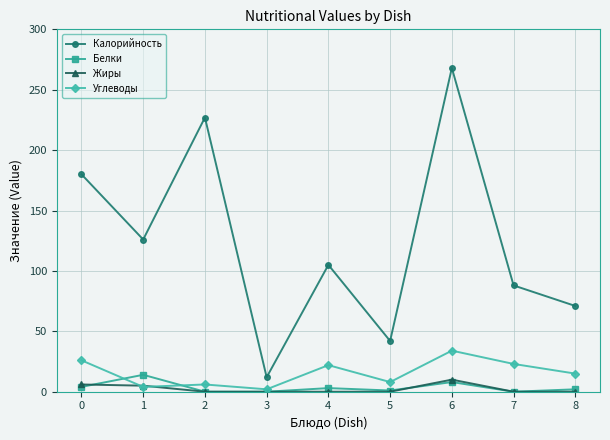

Is it true that Жиры equals 5 at 1?

True